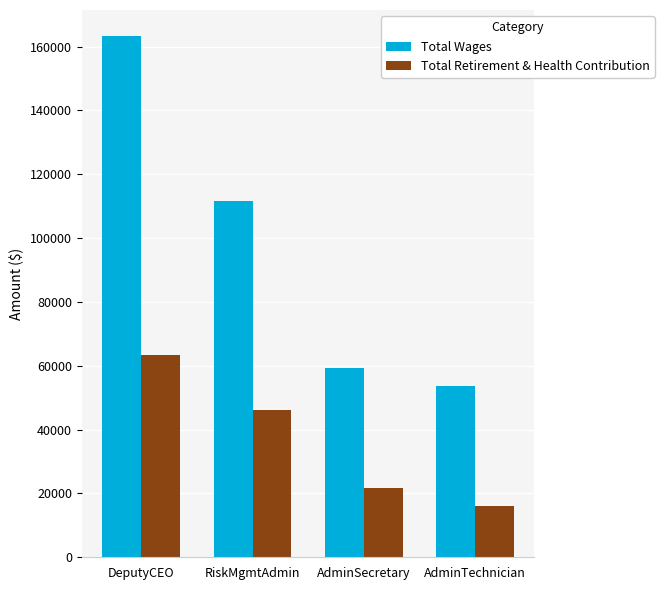

What is the sum of all Total Wages values?

387966